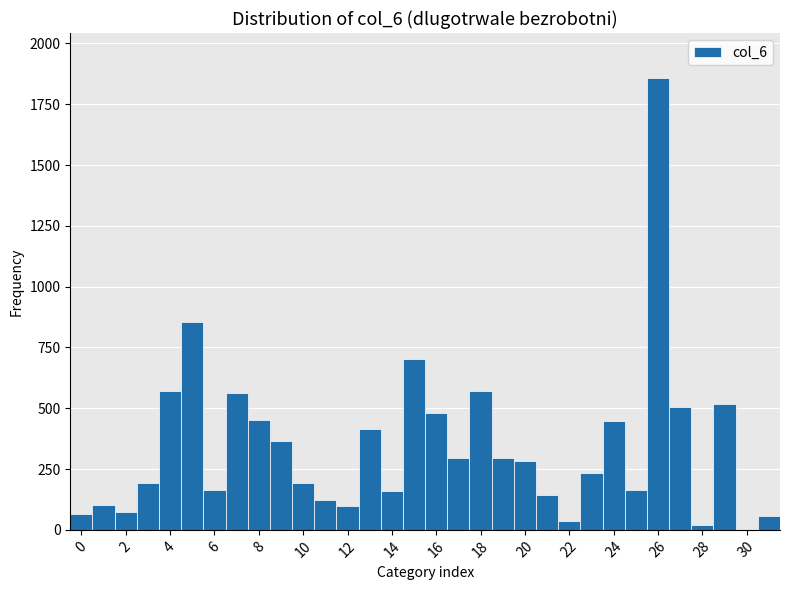

Which range on the x-axis has the tallest bar?

25.5 to 26.5